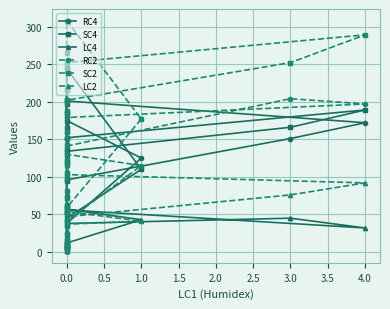

How many interior local valleys does the SC4 series have?

4